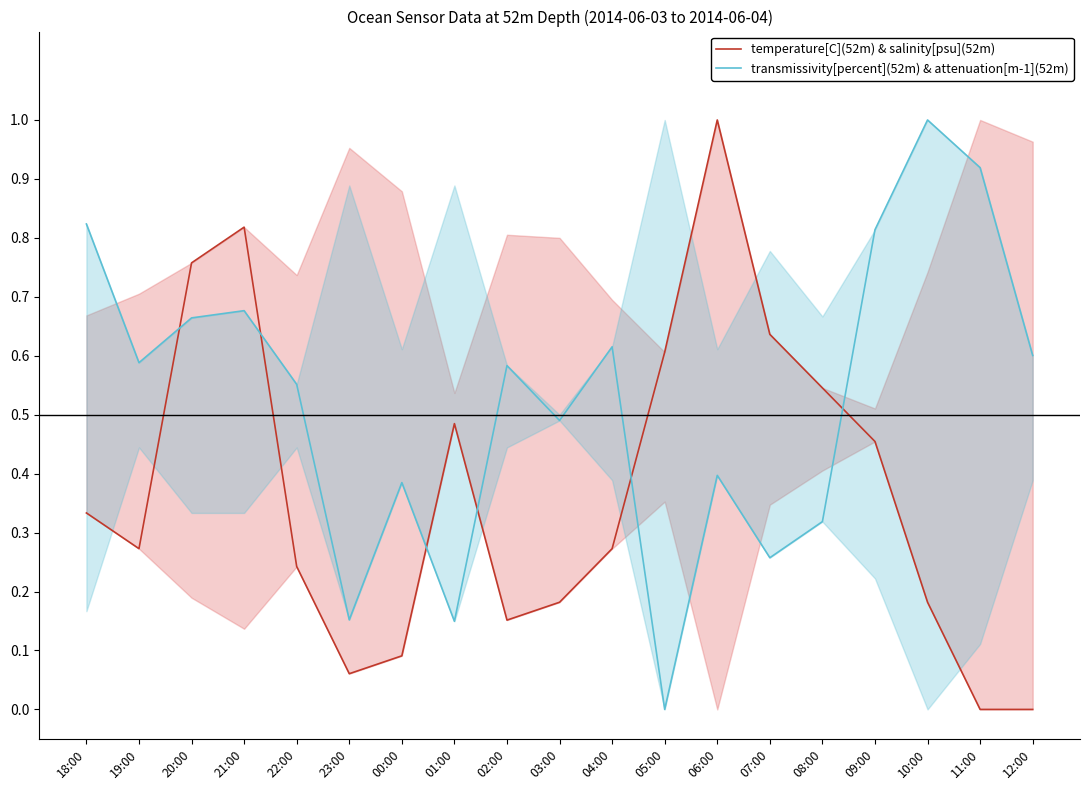

At which category does the chart reach its minimum across all series?

11:00